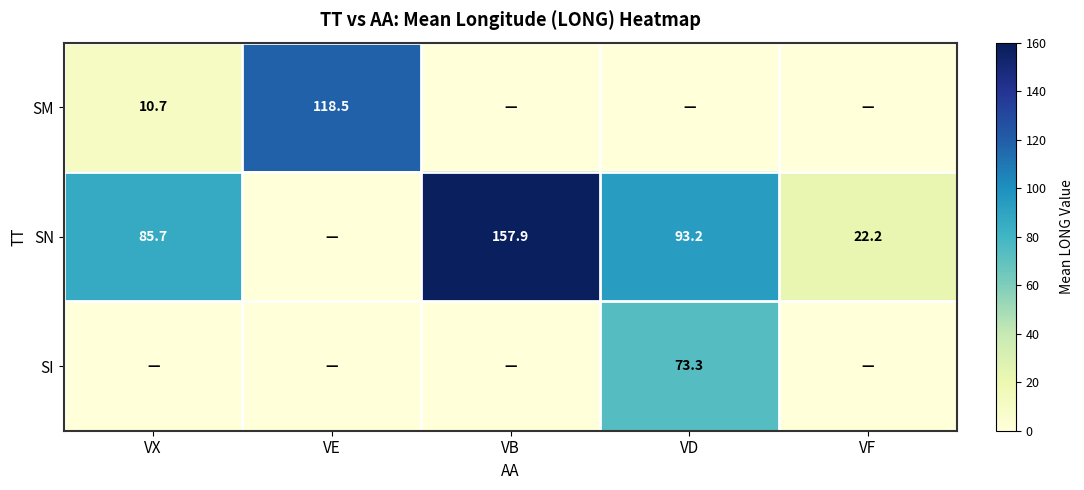

What is the total value across all series at VX?

96.4